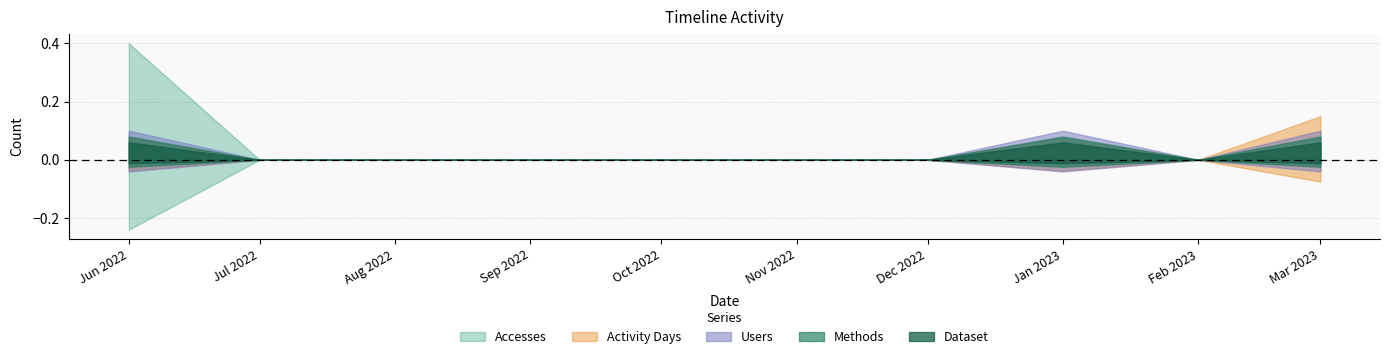

Is it true that Dataset equals 0 at 2022-10-01?

False